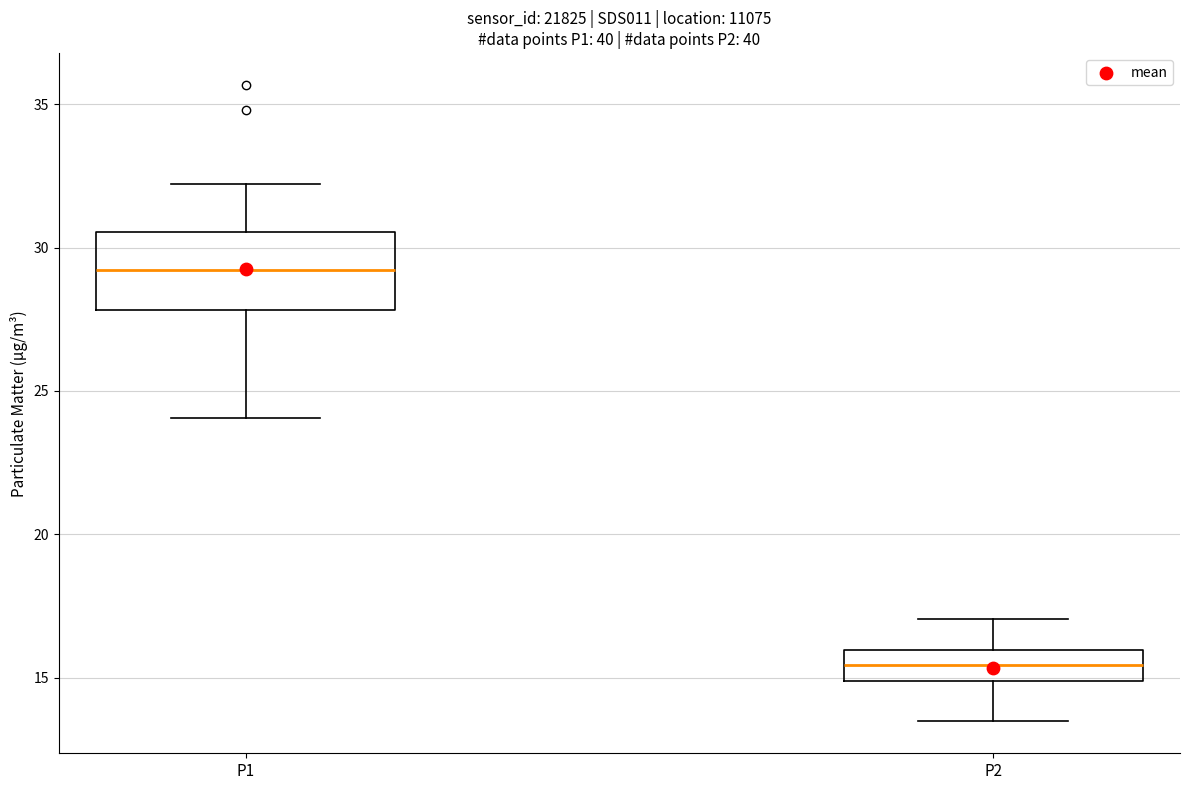

Reading left to right, read every box against the y-axis: the position of its median line, the range the box covers, and the ends of its whiskers. The values are not printed on the chart, so give them approximately, as read against the axis.

P1: median 29.0, box 28.0 to 30.5, whiskers 24.0 to 32.0
P2: median 15.5, box 15.0 to 16.0, whiskers 13.5 to 17.0